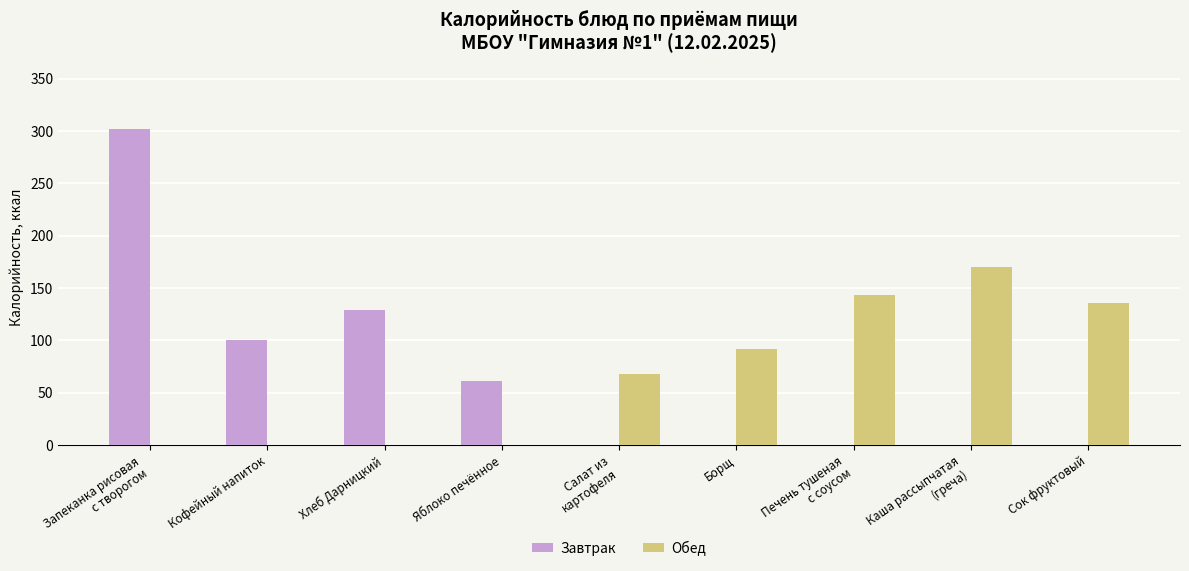

The Обед series shows 222.6 at Печень тушеная
с соусом. True or false?

False